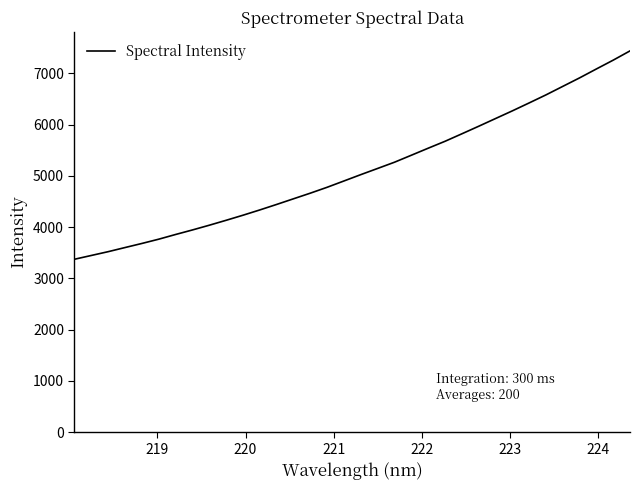

What is the minimum value shown in the chart?

3372.8